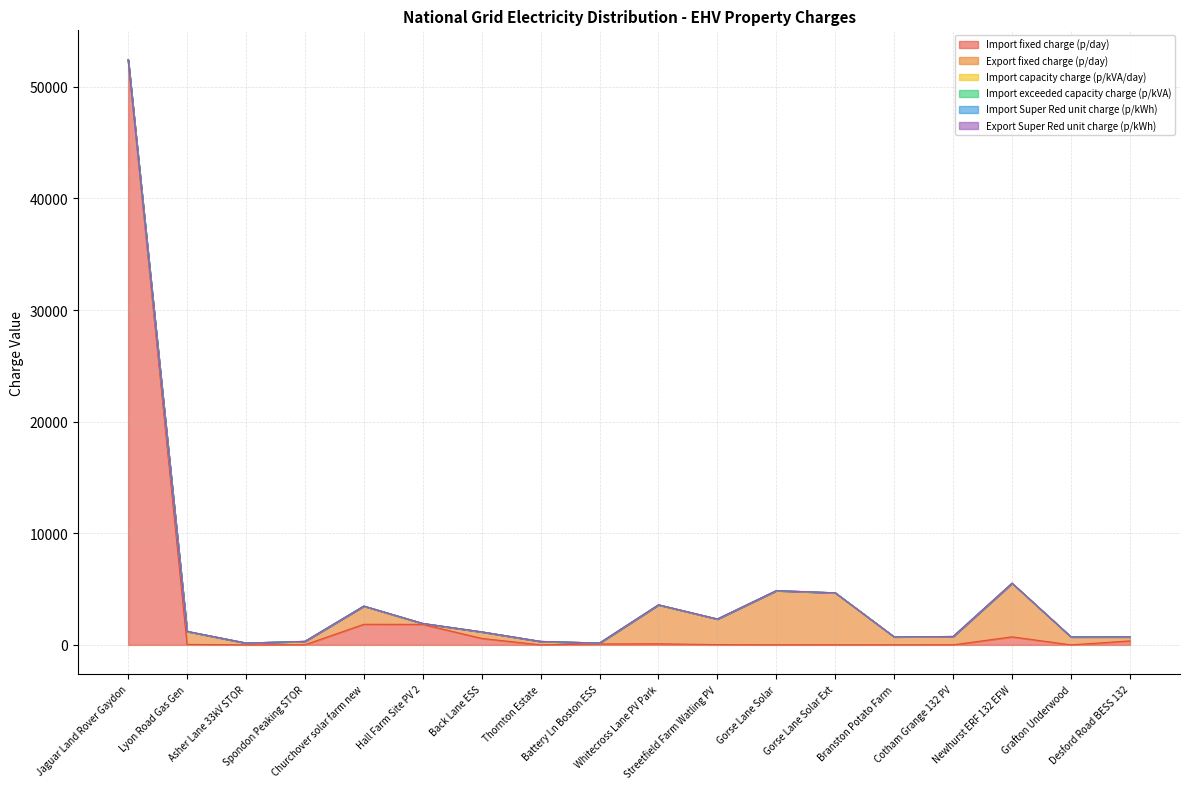

How many times do Import capacity charge (p/kVA/day) and Import Super Red unit charge (p/kWh) cross each other?

6